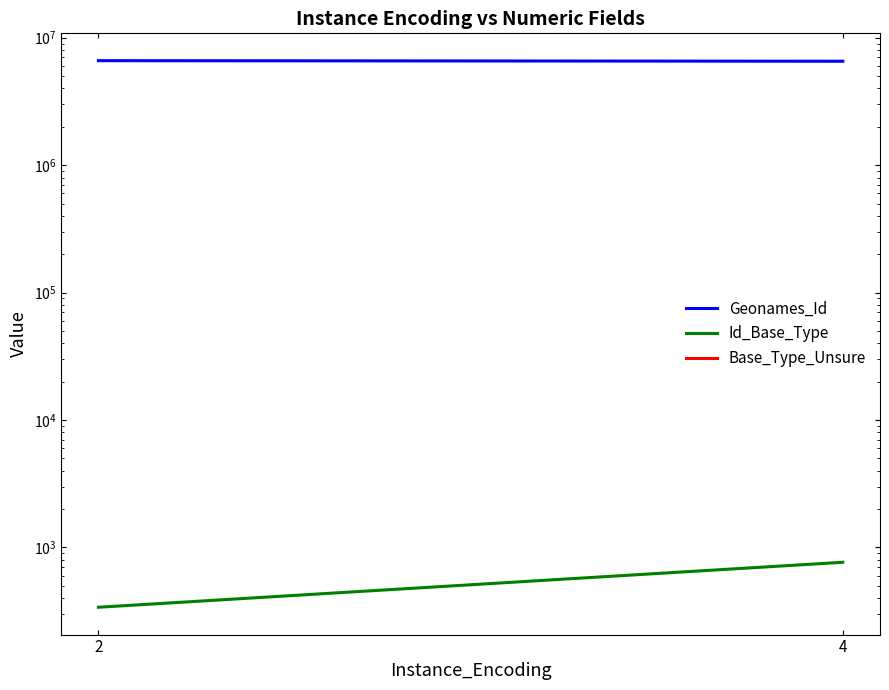

Reading left to right, what are all the values shown in this chart?

Geonames_Id: 6606703.4	6538509.7
Id_Base_Type: 339.6	765.3
Base_Type_Unsure: 0.0	0.0